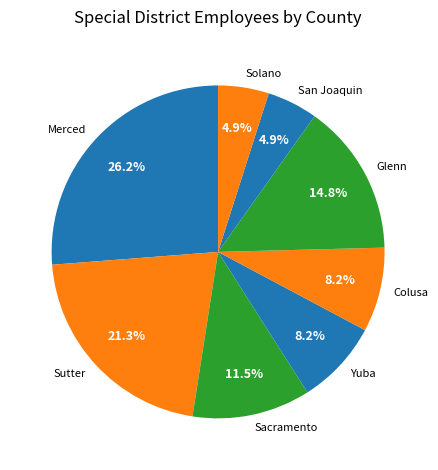

What is the largest slice in the pie chart?

Merced